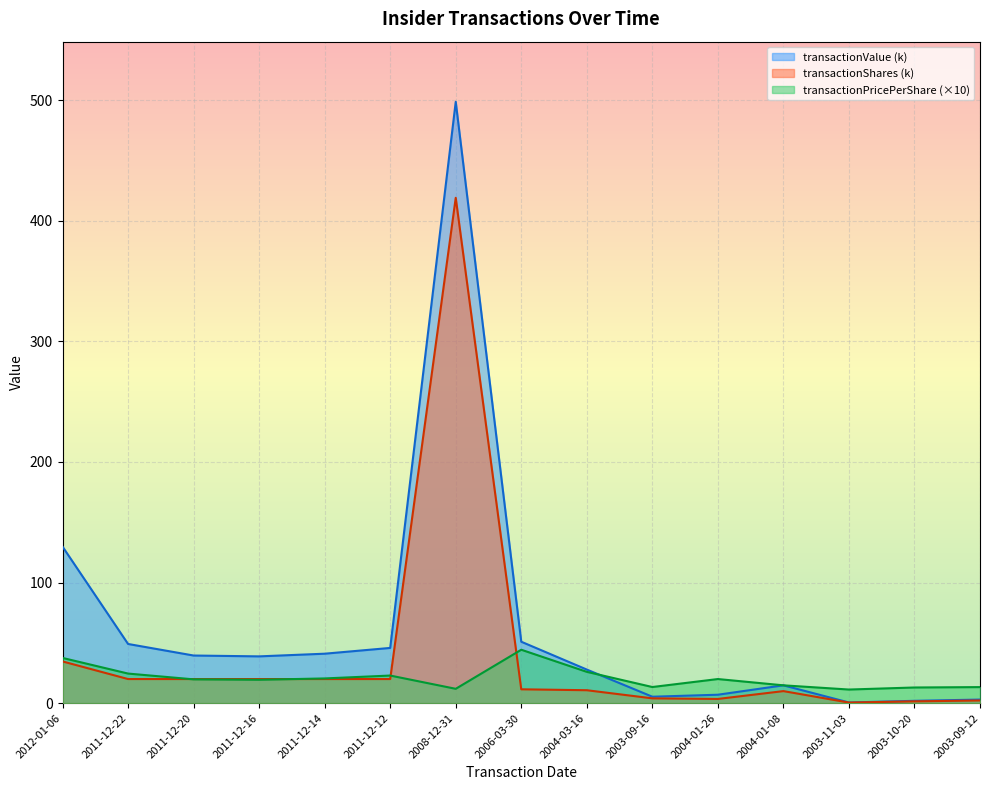

Which series has the largest total across all categories?

transactionValue (k)